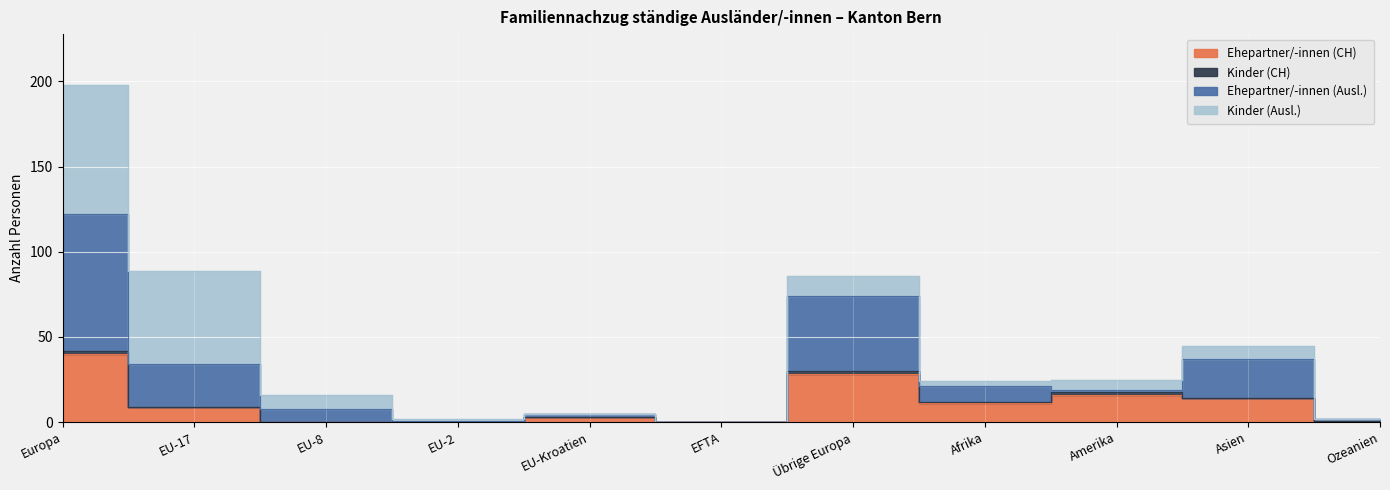

At which label does Ehepartner/-innen (CH) reach its peak?

Europa